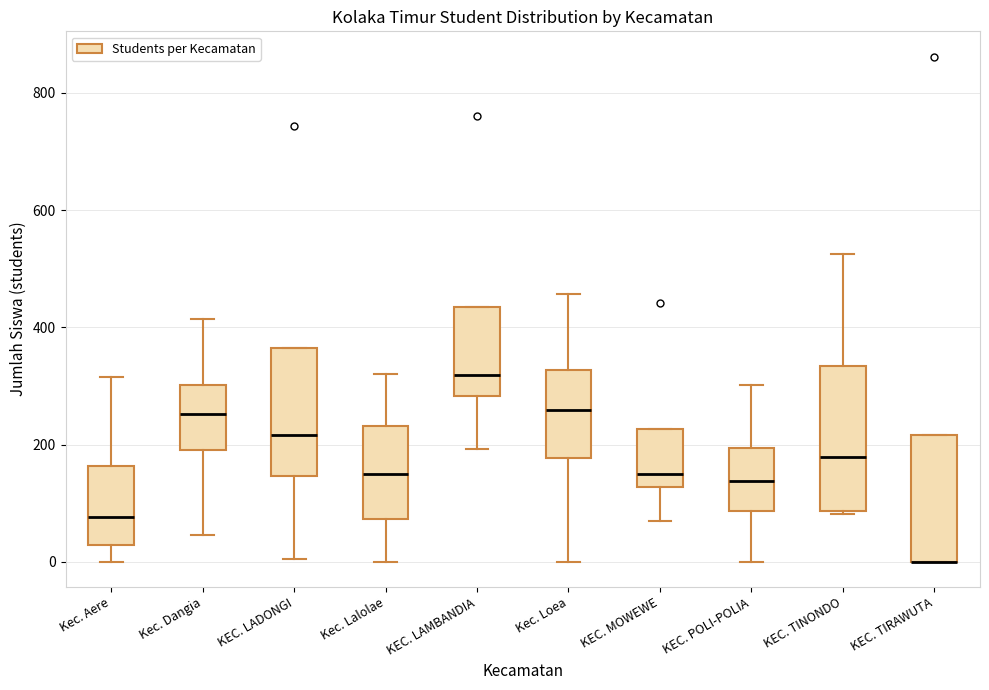

Which box is the tallest, from its lower edge to its upper edge?

KEC. TINONDO